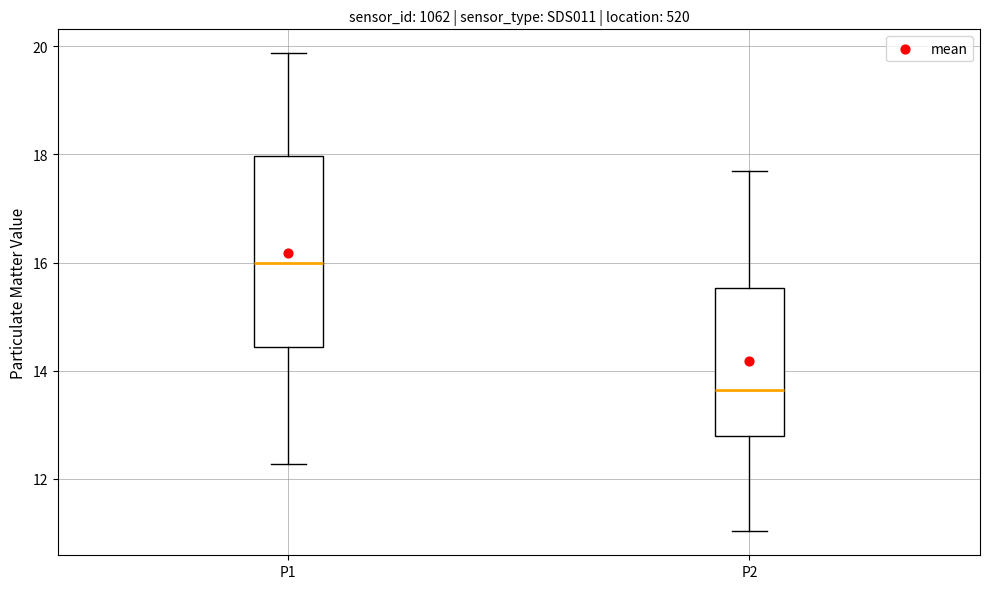

Which box is the tallest, from its lower edge to its upper edge?

P1